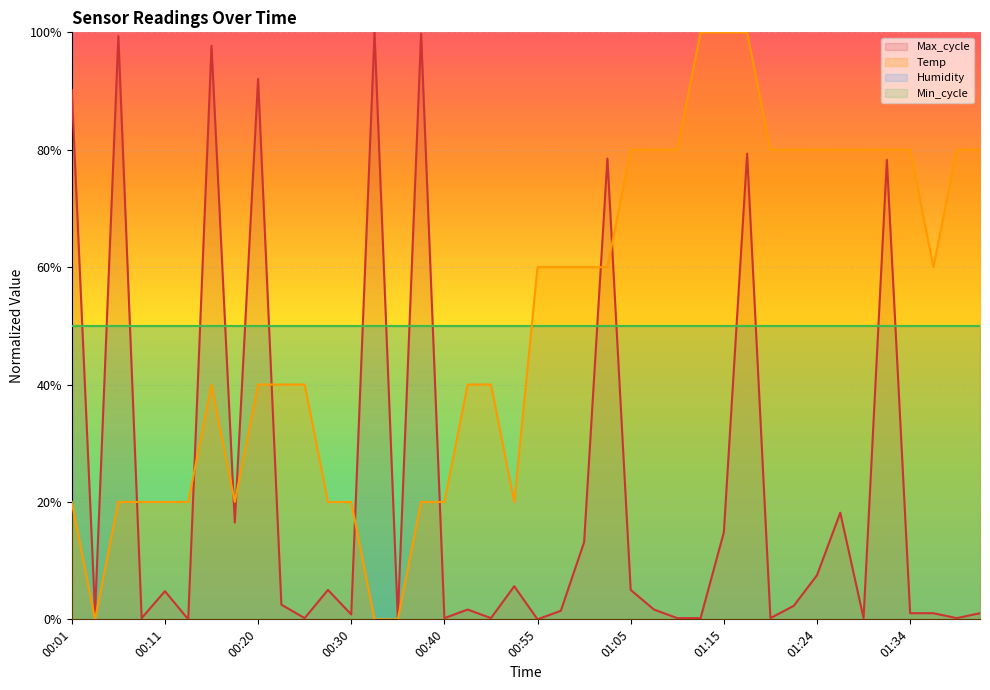

Is the value of Temp at 01:34 greater than the value of Max_cycle at 01:12?

Yes